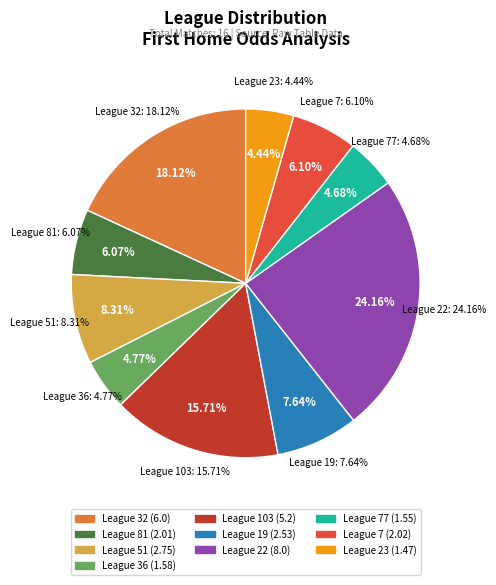

Combined, what portion of the pie is 7 and 103?

21.8%